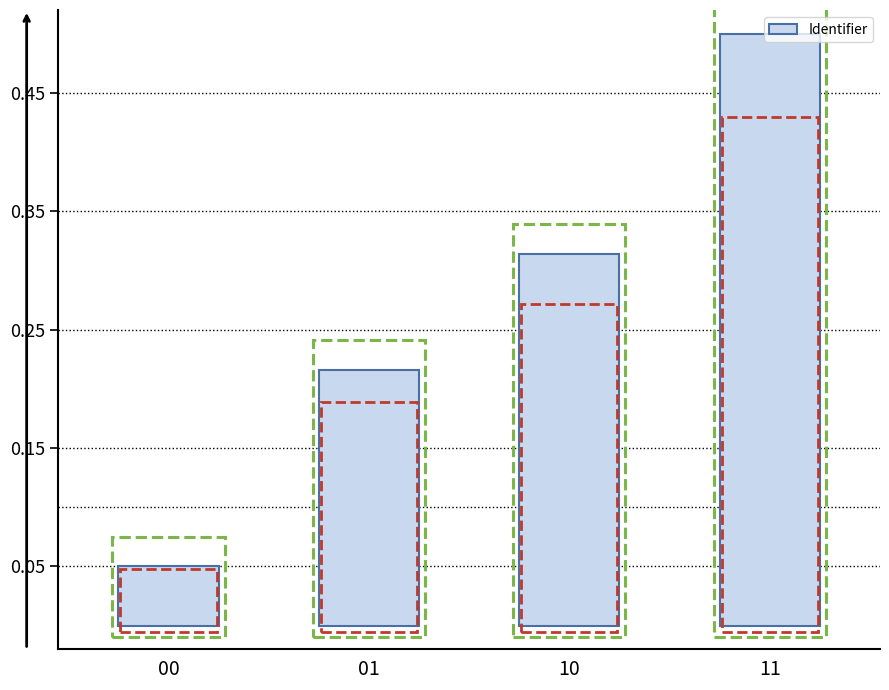

Which has a higher value, 11 or 01?

11